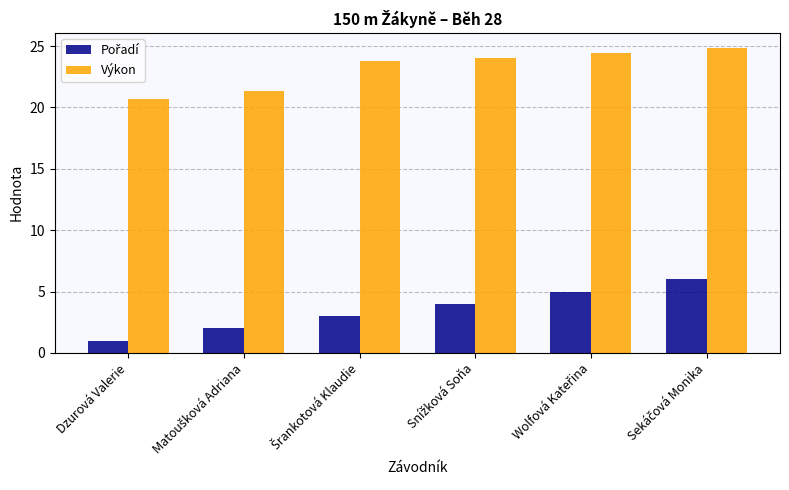

What is the difference between the maximum and minimum values in the Výkon series?

4.1